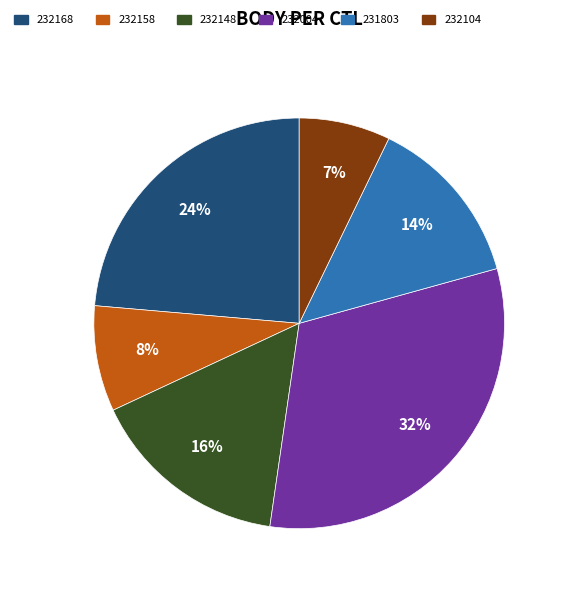

Is it true that 232004 is 32% of the pie?

True